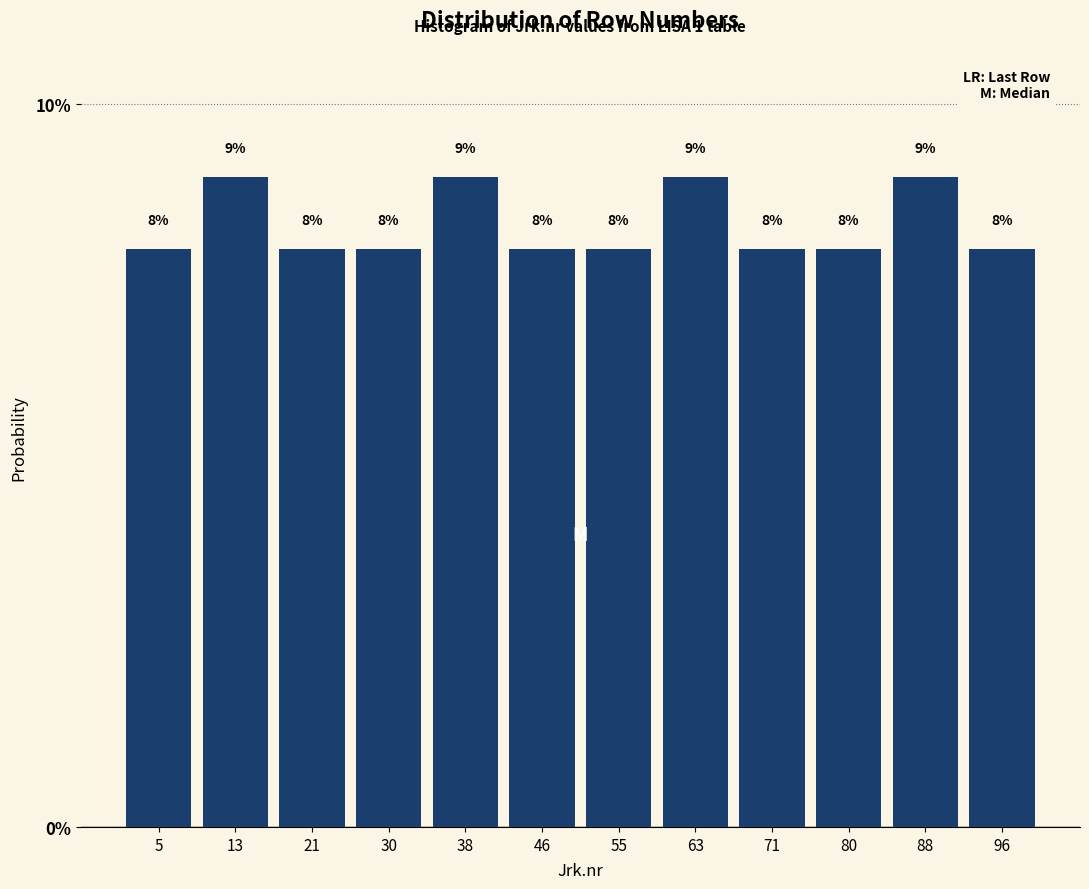

Reading left to right, transcribe this chart: for each bar, give the range it covers on the x-axis and its height. The bar edges are not printed on the chart, so give them approximately, as read against the axis.

1 to 9: 8
9 to 17: 9
17 to 26: 8
26 to 34: 8
34 to 42: 9
42 to 51: 8
51 to 59: 8
59 to 67: 9
67 to 76: 8
76 to 84: 8
84 to 92: 9
92 to 101: 8